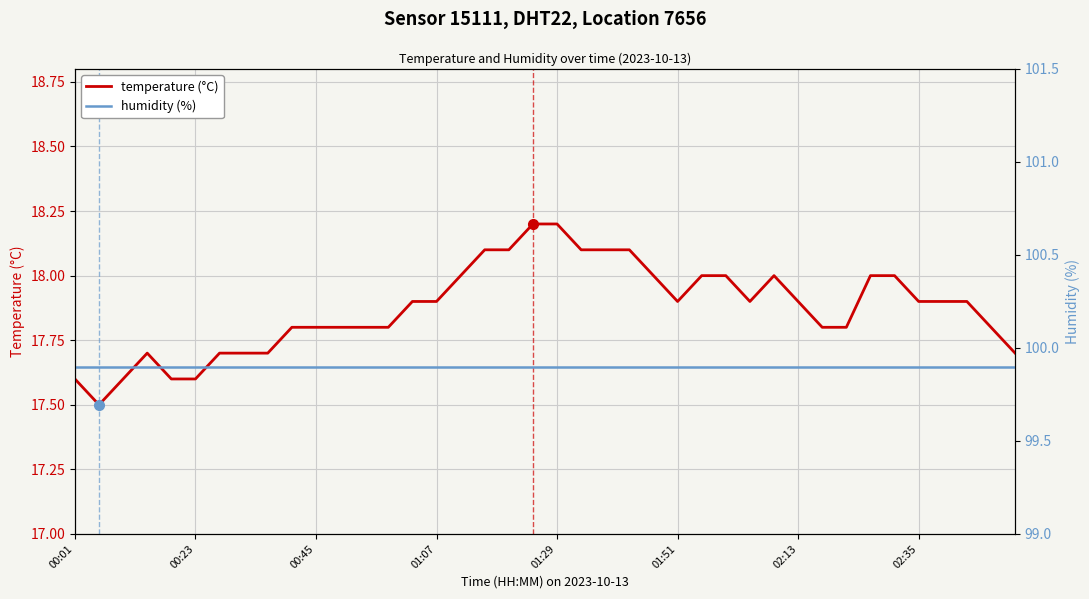

What is the minimum value for temperature (°C)?

17.5